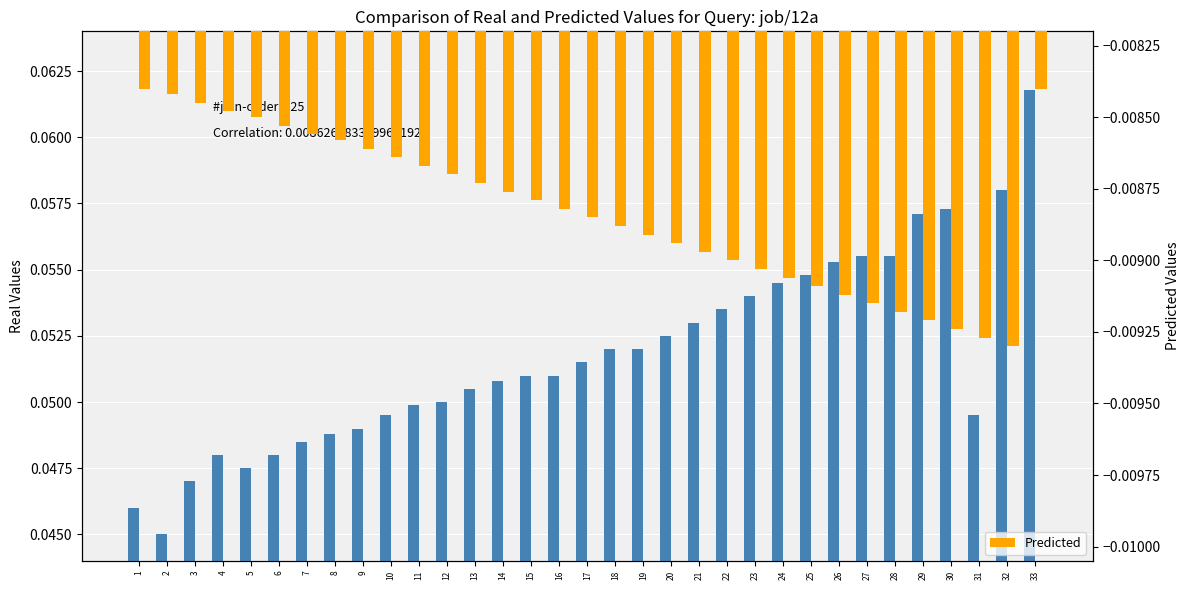

What is the difference between the highest and lowest values at 32?

0.1